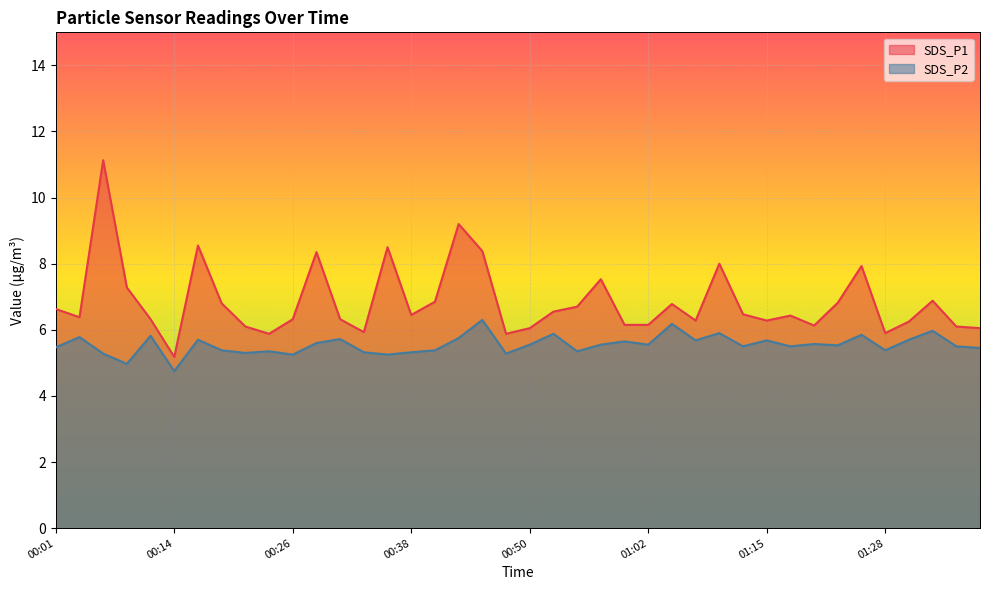

How many lines are shown in the chart?

2